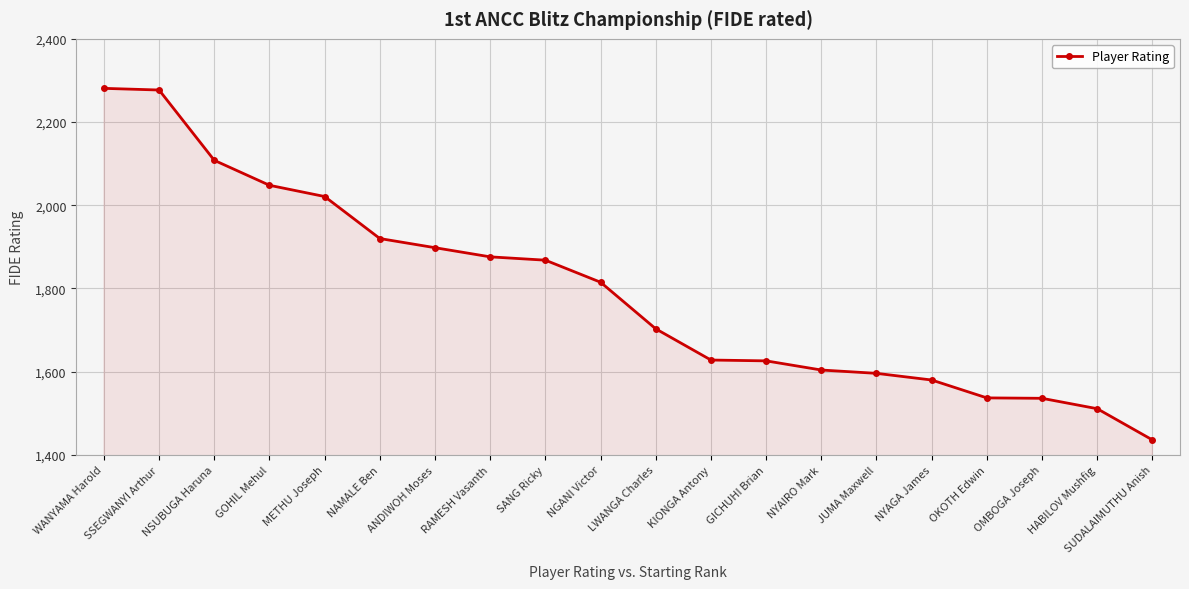

What is the value of the 1st point from the left?

2281